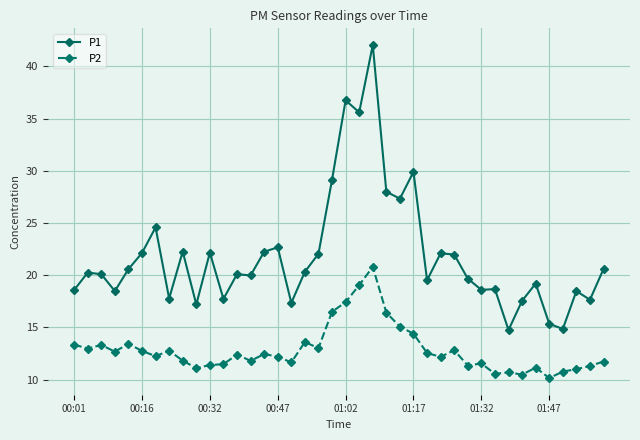

Rank the series by their maximum value, from highest to lowest.

P1, P2